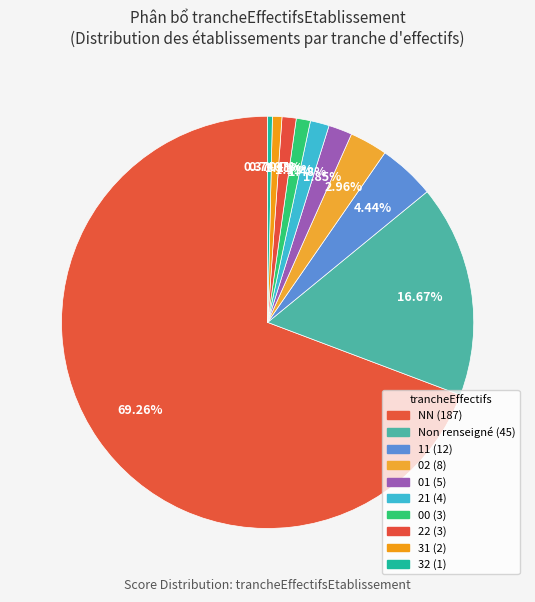

Count the number of slices in the pie.

10